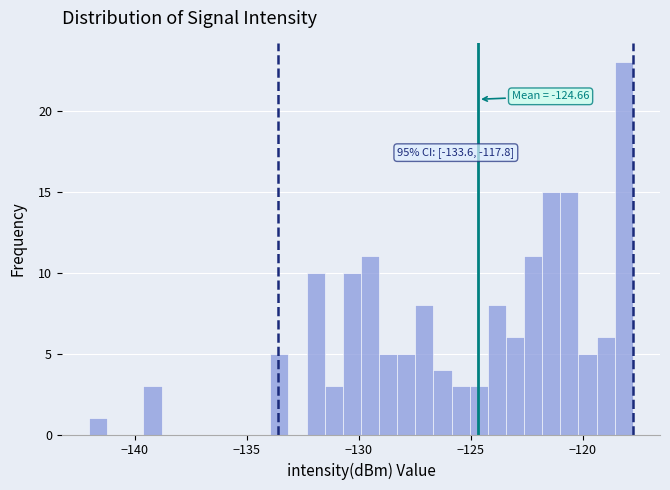

Around what value on the x-axis is the tallest bar? Give the approximate position of its centre, as read against the axis.

-118.0